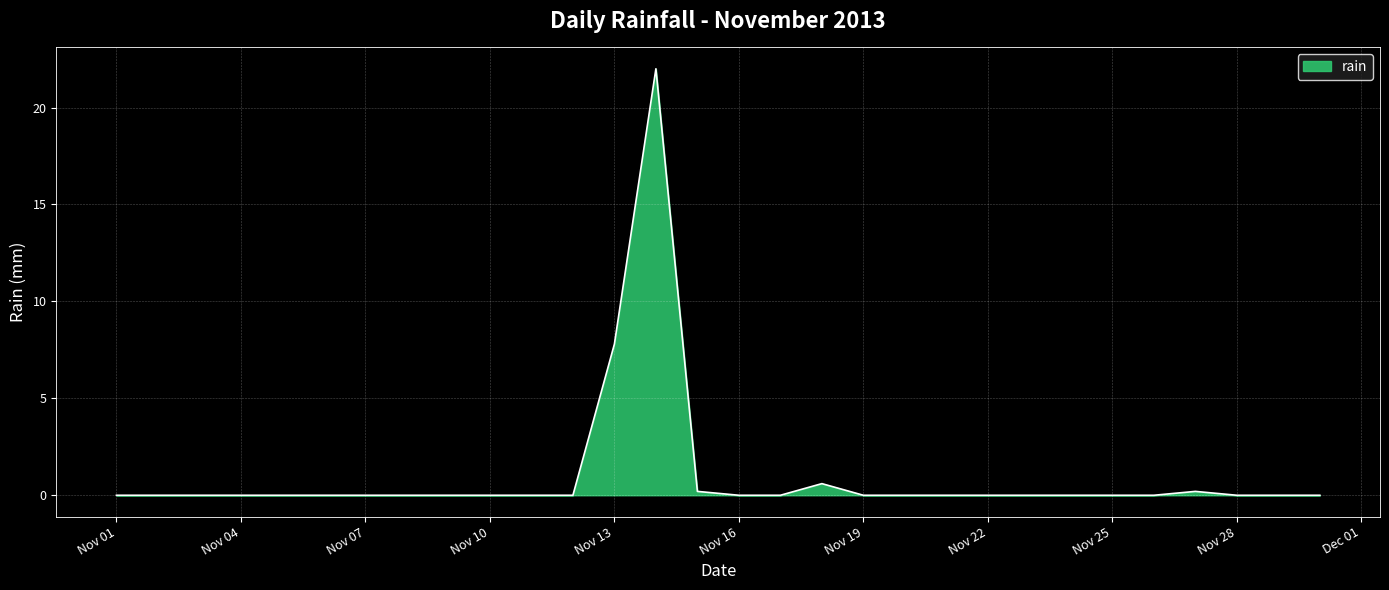

What is the difference between the maximum and minimum values?

22.0